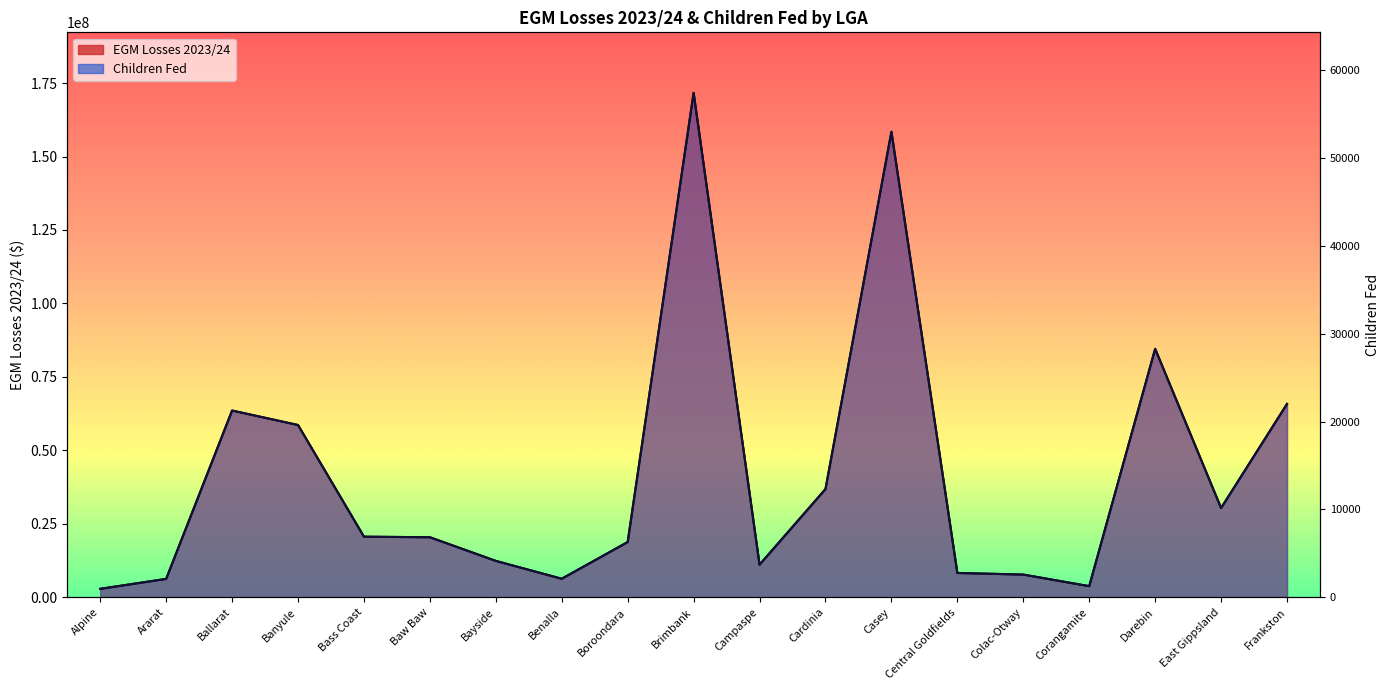

At Ararat, list the series in order from smallest to largest.

EGM Losses 2023/24, Children Fed